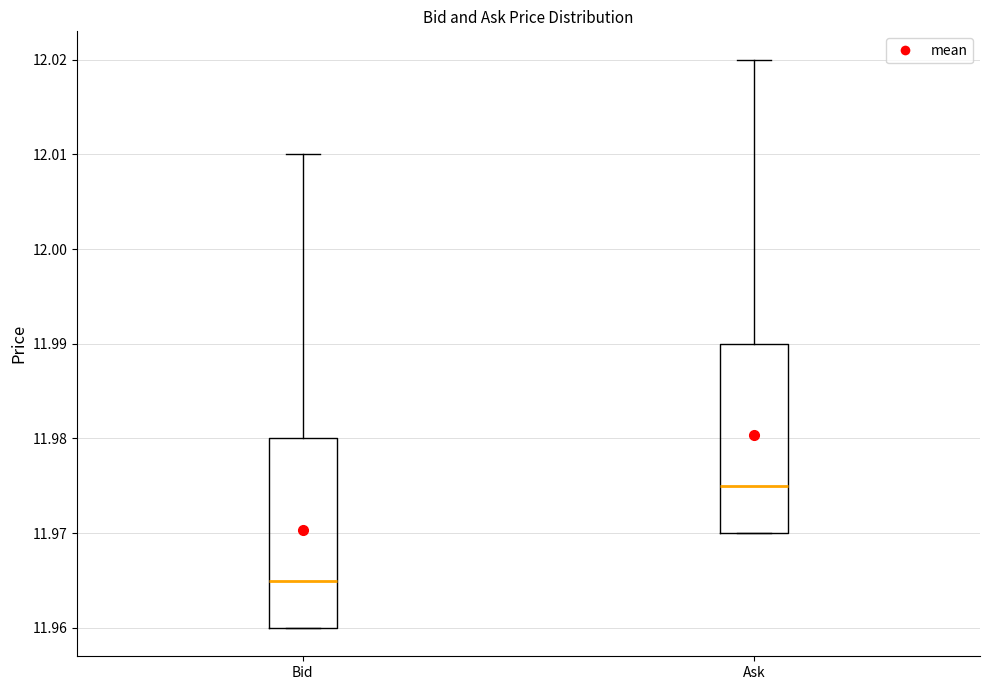

Reading left to right, transcribe this box plot: for each box, give where its median line is, the range the box spans, and where its two whiskers end, as read against the y-axis. The values are not printed on the chart, so give them approximately, as read against the axis.

Bid: median 11.965, box 11.960 to 11.980, whiskers 11.960 to 12.010
Ask: median 11.975, box 11.970 to 11.990, whiskers 11.970 to 12.020